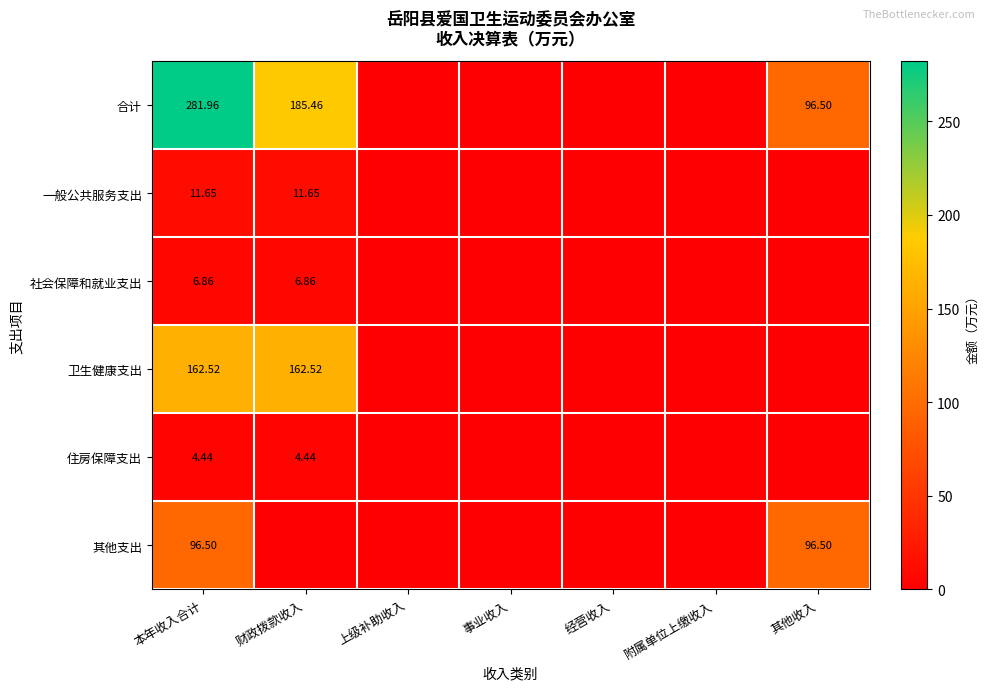

Between 经营收入 and 上级补助收入, which is larger?

经营收入